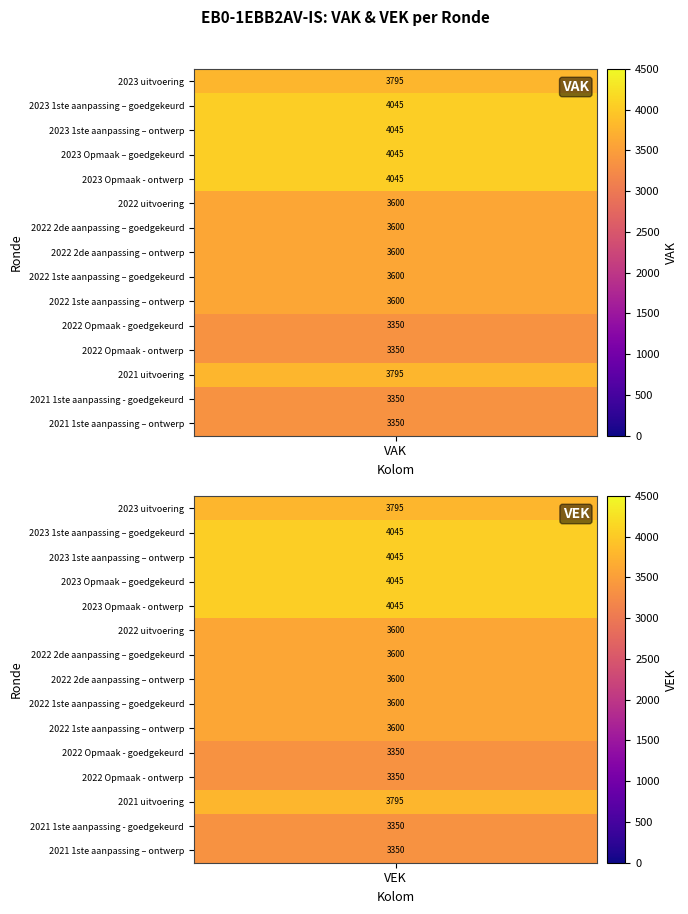

Between VEK and VAK, which is larger?

VEK